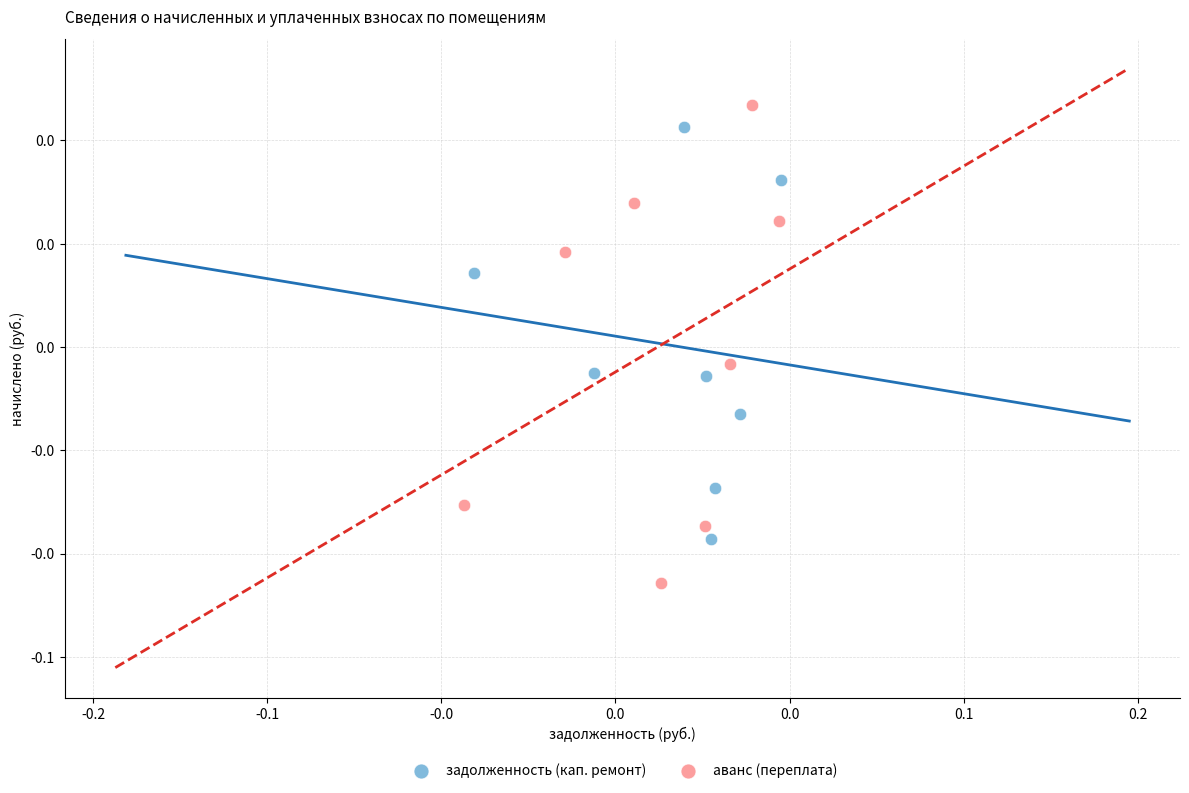

Which series contains the lowest Y value?

аванс (переплата)